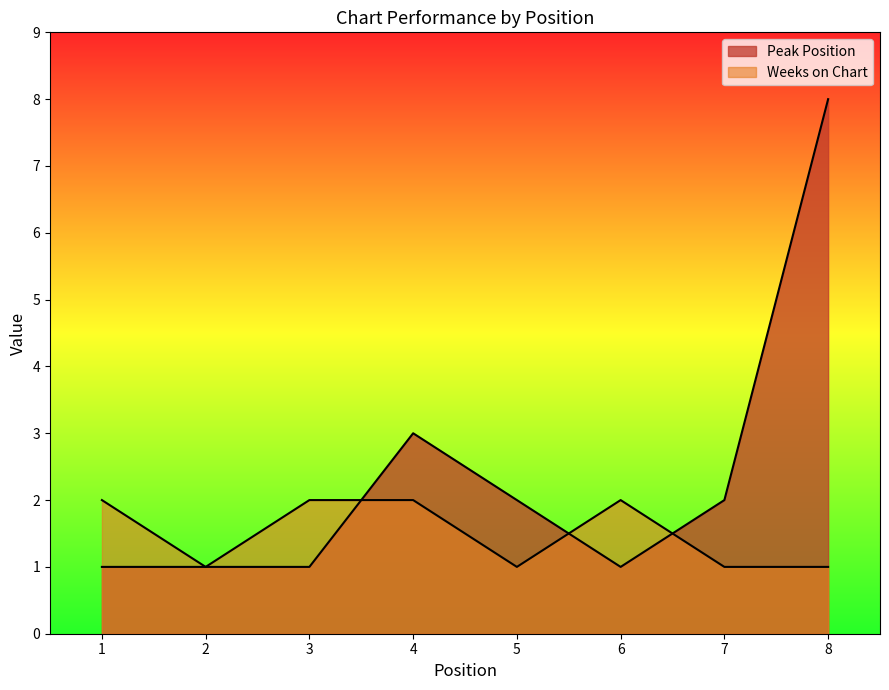

The Peak Position series shows 1 at 6. True or false?

False